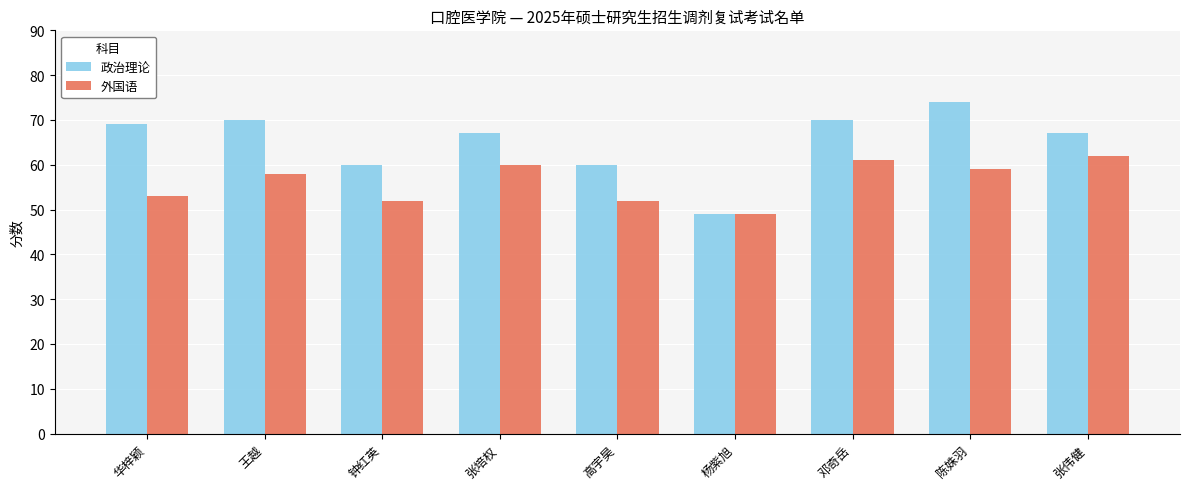

Reading right to left, what are all the values shown in this chart?

政治理论: 67	74	70	49	60	67	60	70	69
外国语: 62	59	61	49	52	60	52	58	53